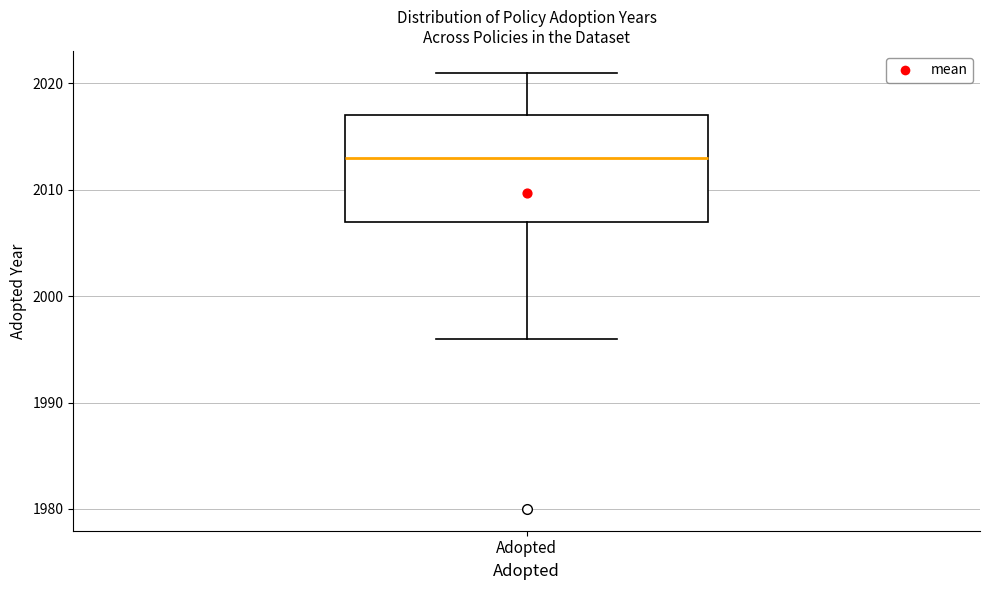

Where does the median line of the box for Adopted sit on the y-axis? The values are not printed on the chart, so give them approximately, as read against the axis.

2013